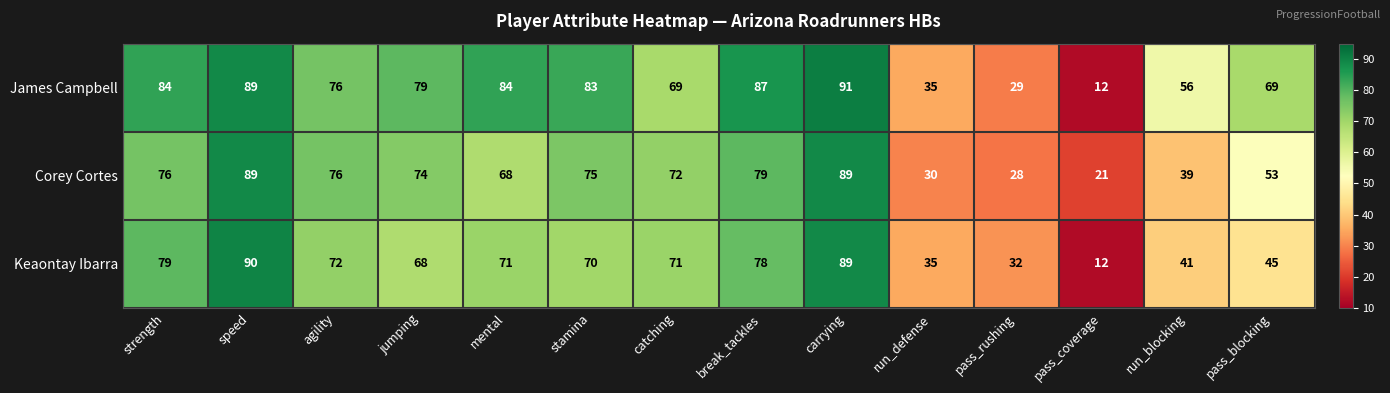

What is the minimum value for Keaontay Ibarra?

12